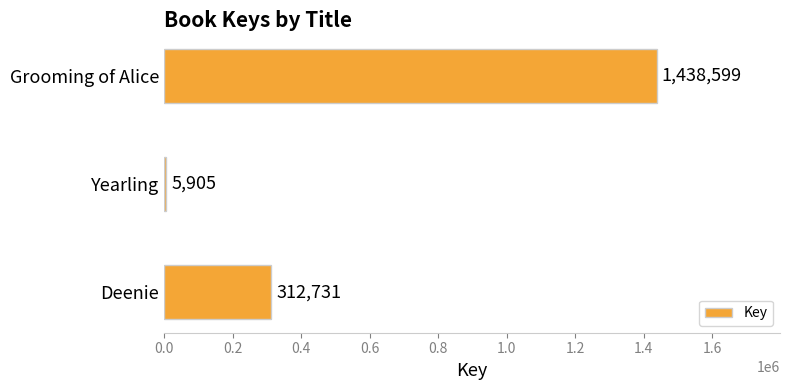

What is the sum of all values?

1757235